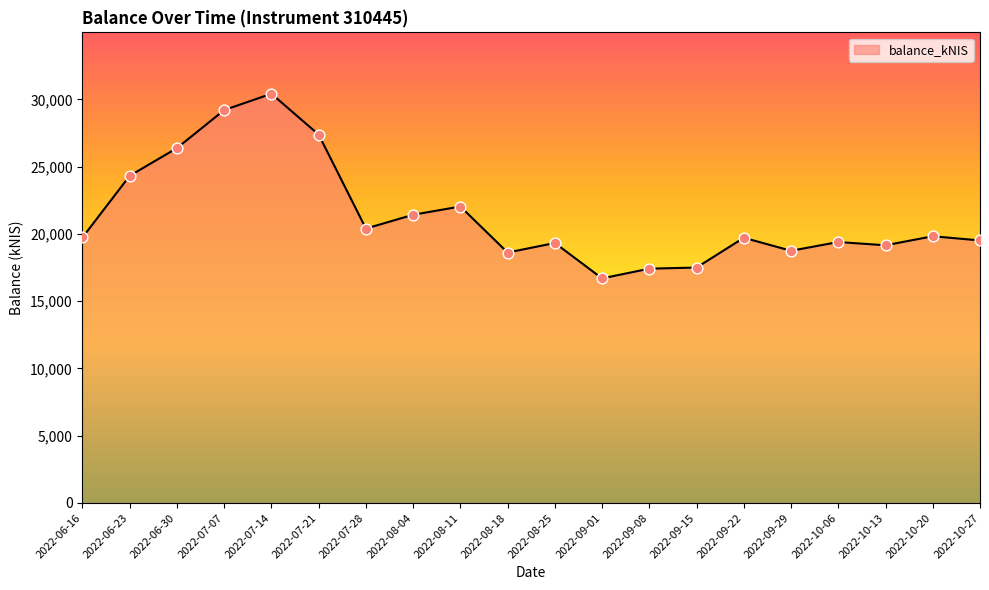

Approximately how many times larger is the value at 2022-07-07 compared to 2022-10-27?

1.5